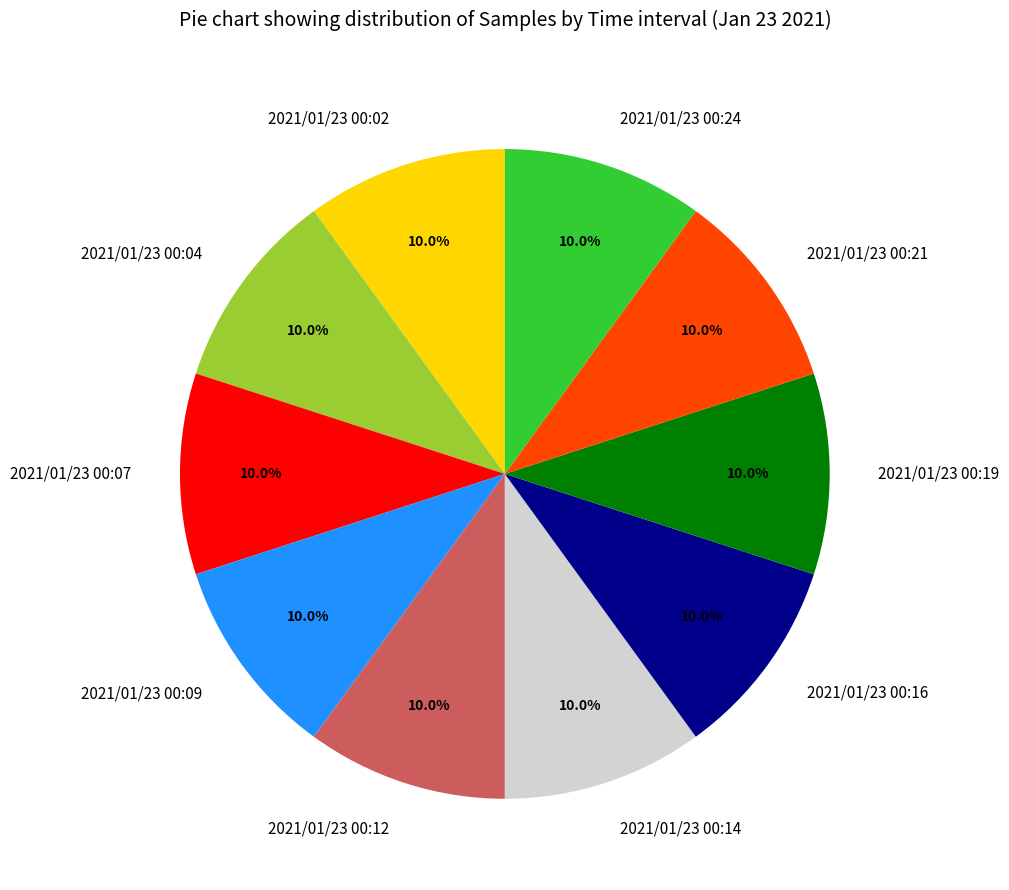

The 2021/01/23 00:04 slice represents 10% of the pie. True or false?

True